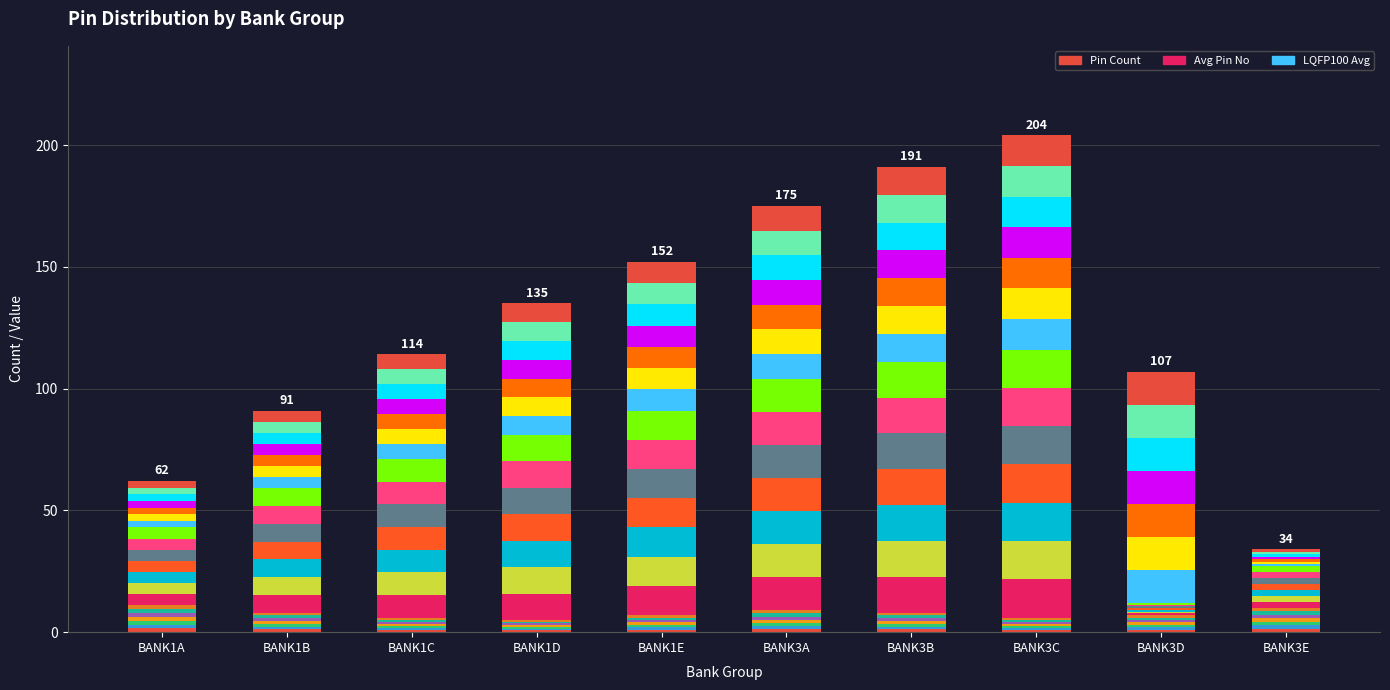

Reading left to right, what are all the values shown in this chart?

Pin Count: BANK1A=1.6	BANK1B=1.1	BANK1C=0.9	BANK1D=0.7	BANK1E=1.0	BANK3A=1.3	BANK3B=1.1	BANK3C=0.9	BANK3D=1.0	BANK3E=1.4
Avg Pin No: BANK1A=4.6	BANK1B=7.3	BANK1C=9.3	BANK1D=10.9	BANK1E=12.0	BANK3A=13.6	BANK3B=14.7	BANK3C=15.7	BANK3D=0.7	BANK3E=2.4
LQFP100 Avg: BANK1A=2.7	BANK1B=4.6	BANK1C=6.1	BANK1D=7.7	BANK1E=8.7	BANK3A=10.1	BANK3B=11.4	BANK3C=12.6	BANK3D=13.6	BANK3E=1.0